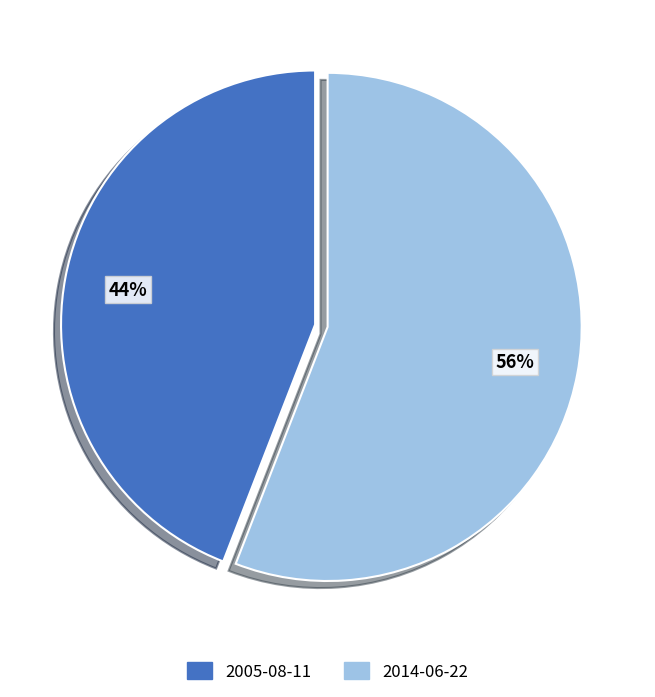

What is the ratio of the value at 2005-08-11 to the value at 2014-06-22?

0.8